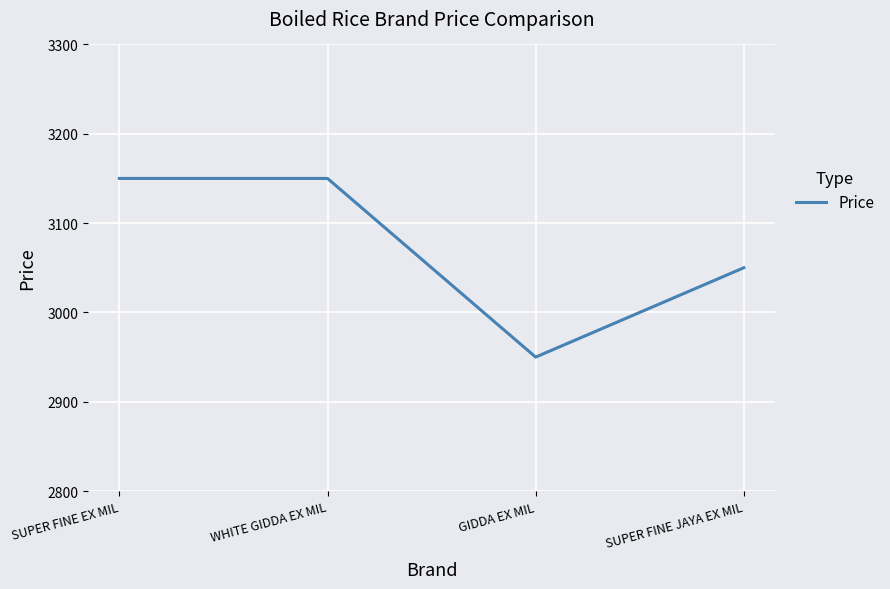

What is the sum of all values?

12300